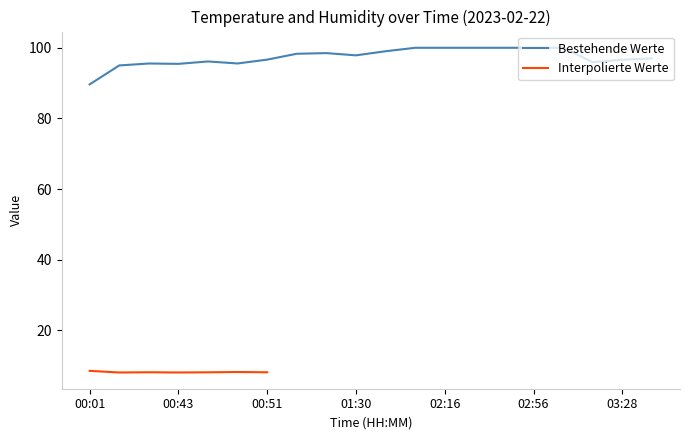

How many data points are above 97?

10